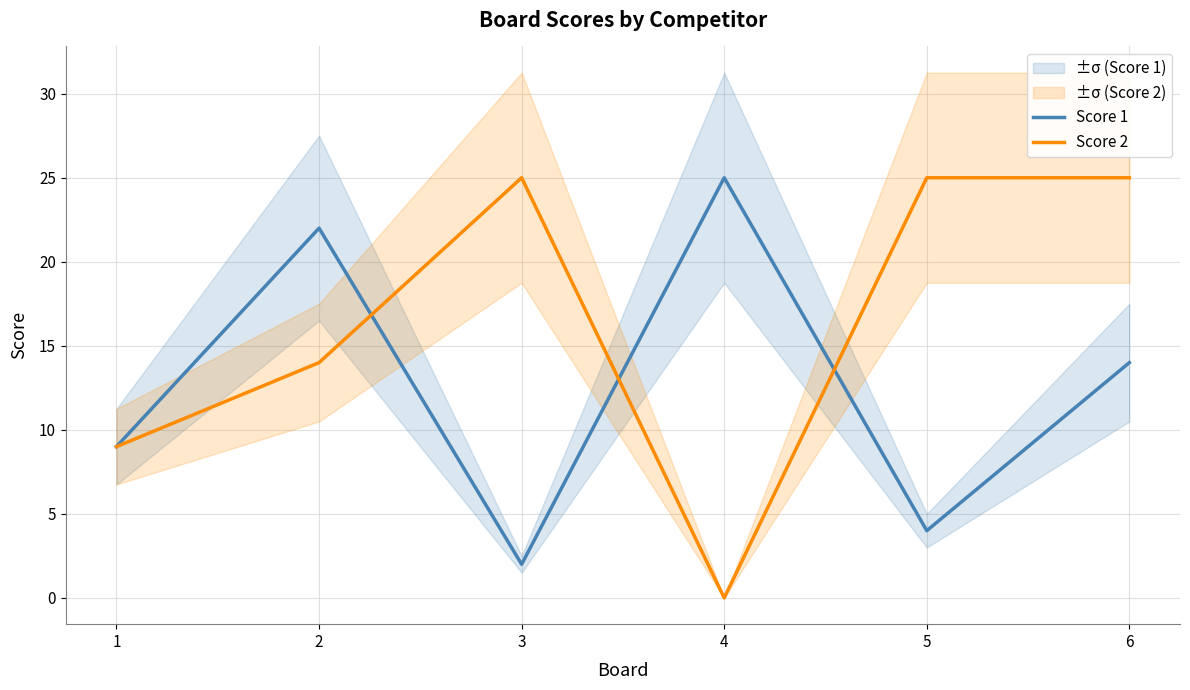

List the labels in order of Score 1 value, largest first.

4, 2, 6, 1, 5, 3